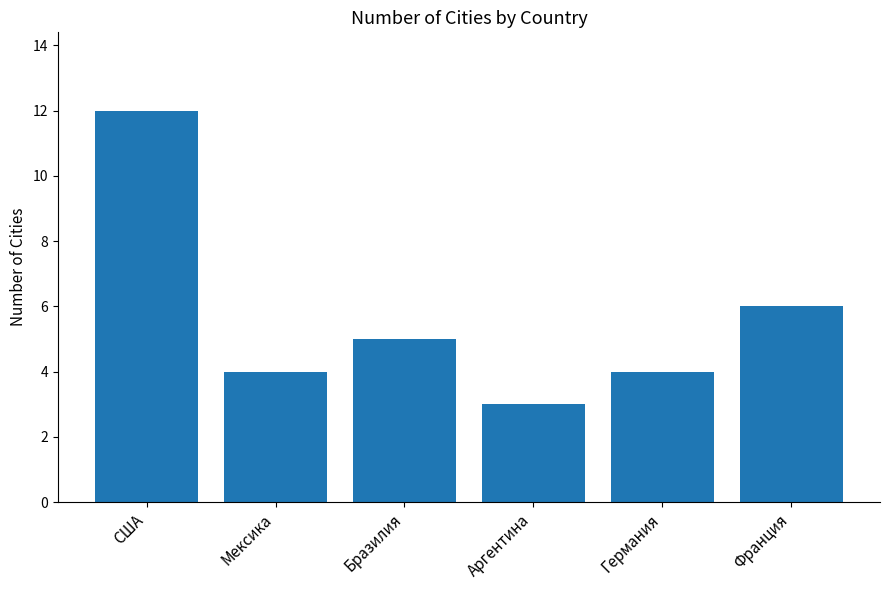

Is it true that the value at Франция is 1?

False